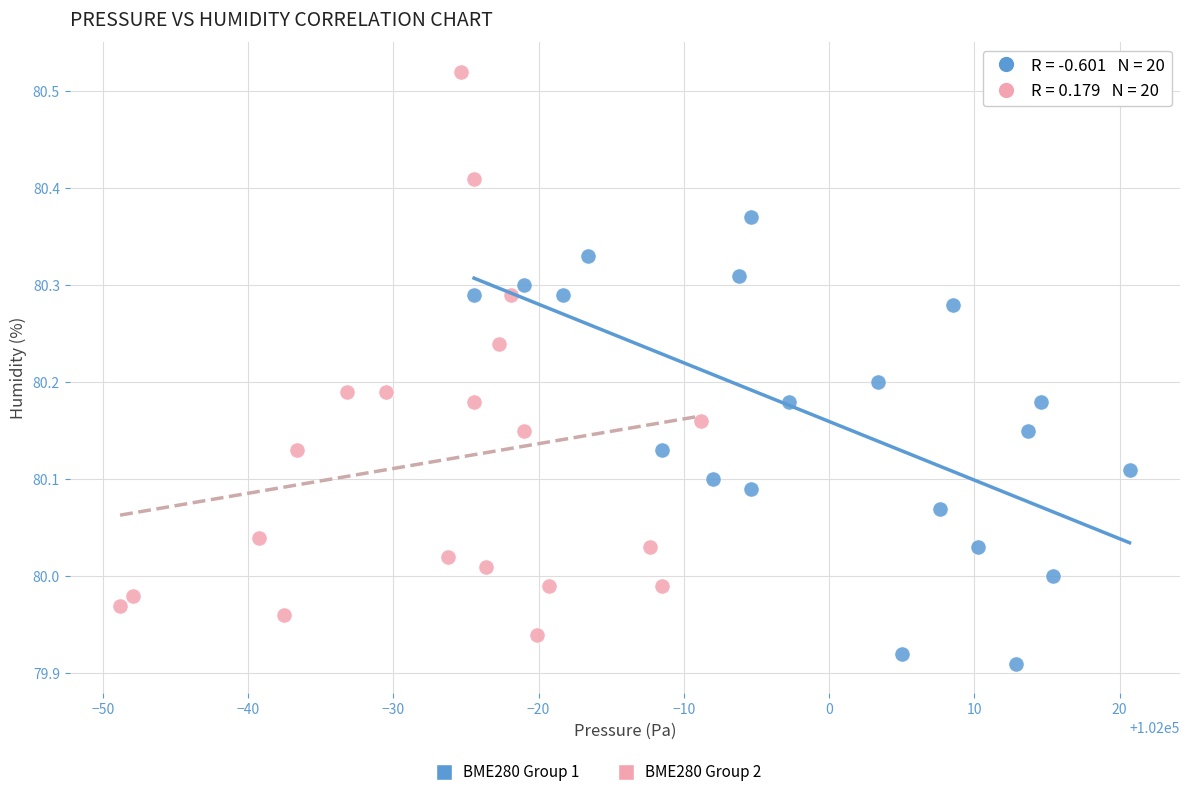

Which series has the widest spread of Y values?

BME280 Group 2